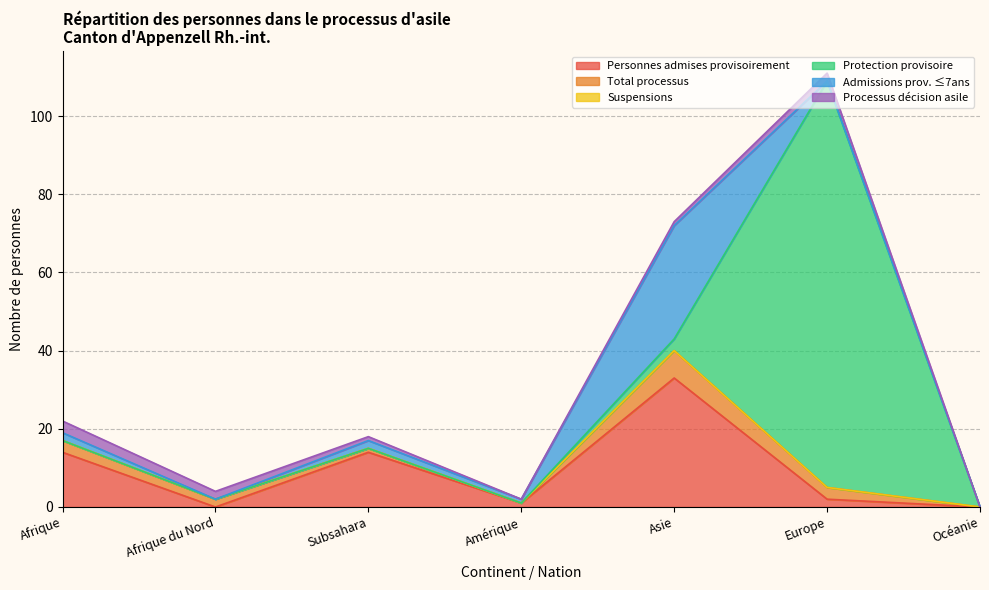

At how many categories does at least one series exceed 33?

1